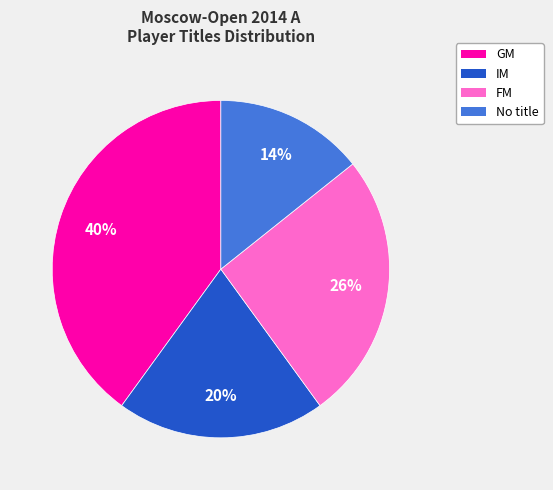

To the nearest percent, what is the difference between the largest and smallest slice percentages?

26%